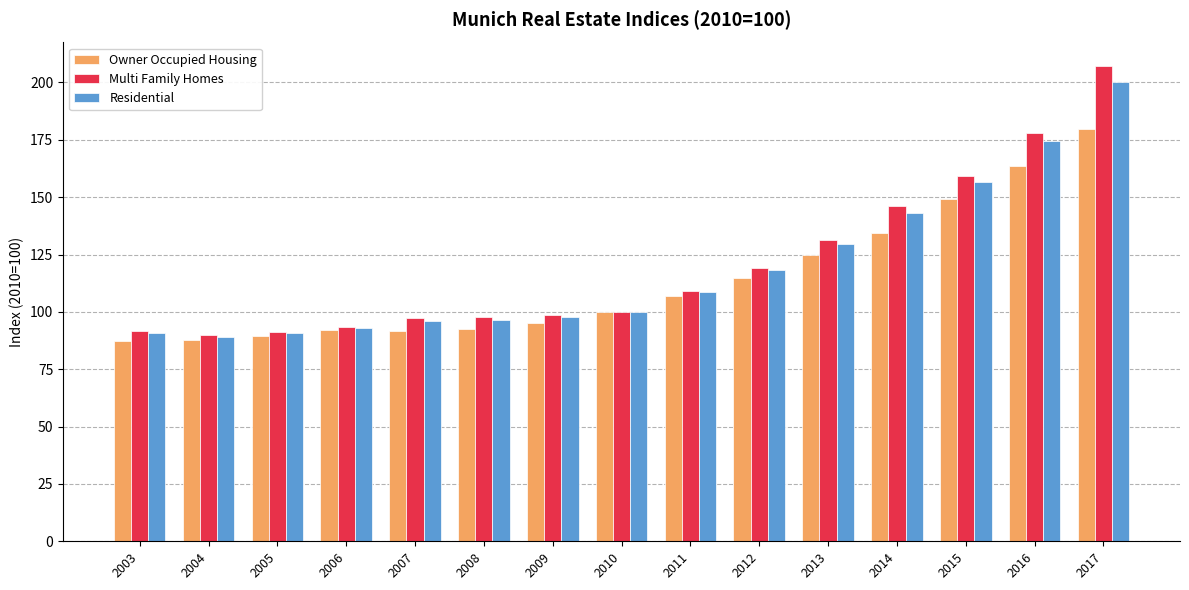

Which series has the largest total across all categories?

Multi Family Homes